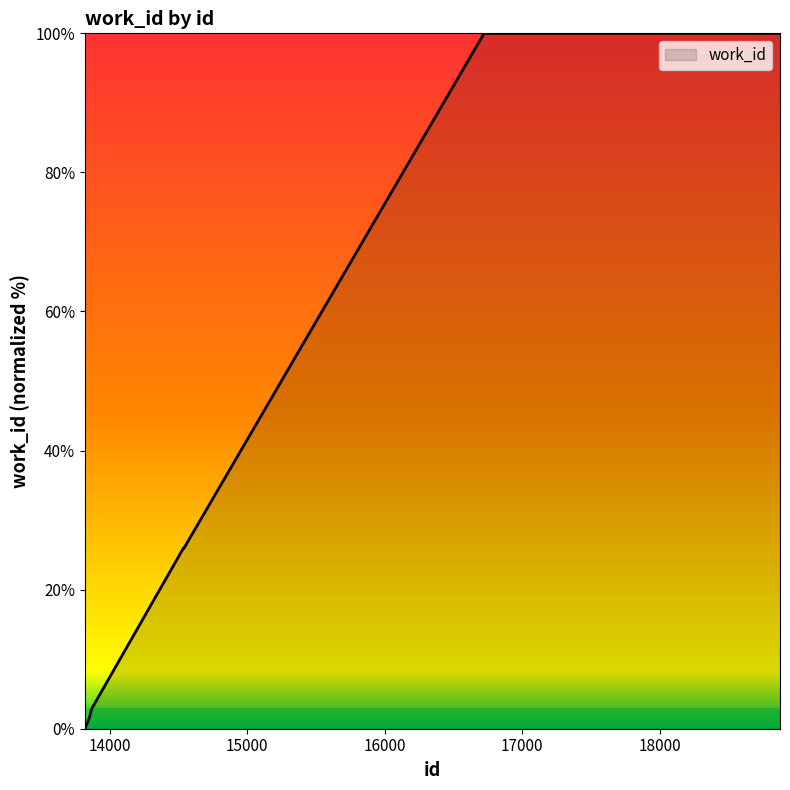

What is the greatest value displayed?

100.0